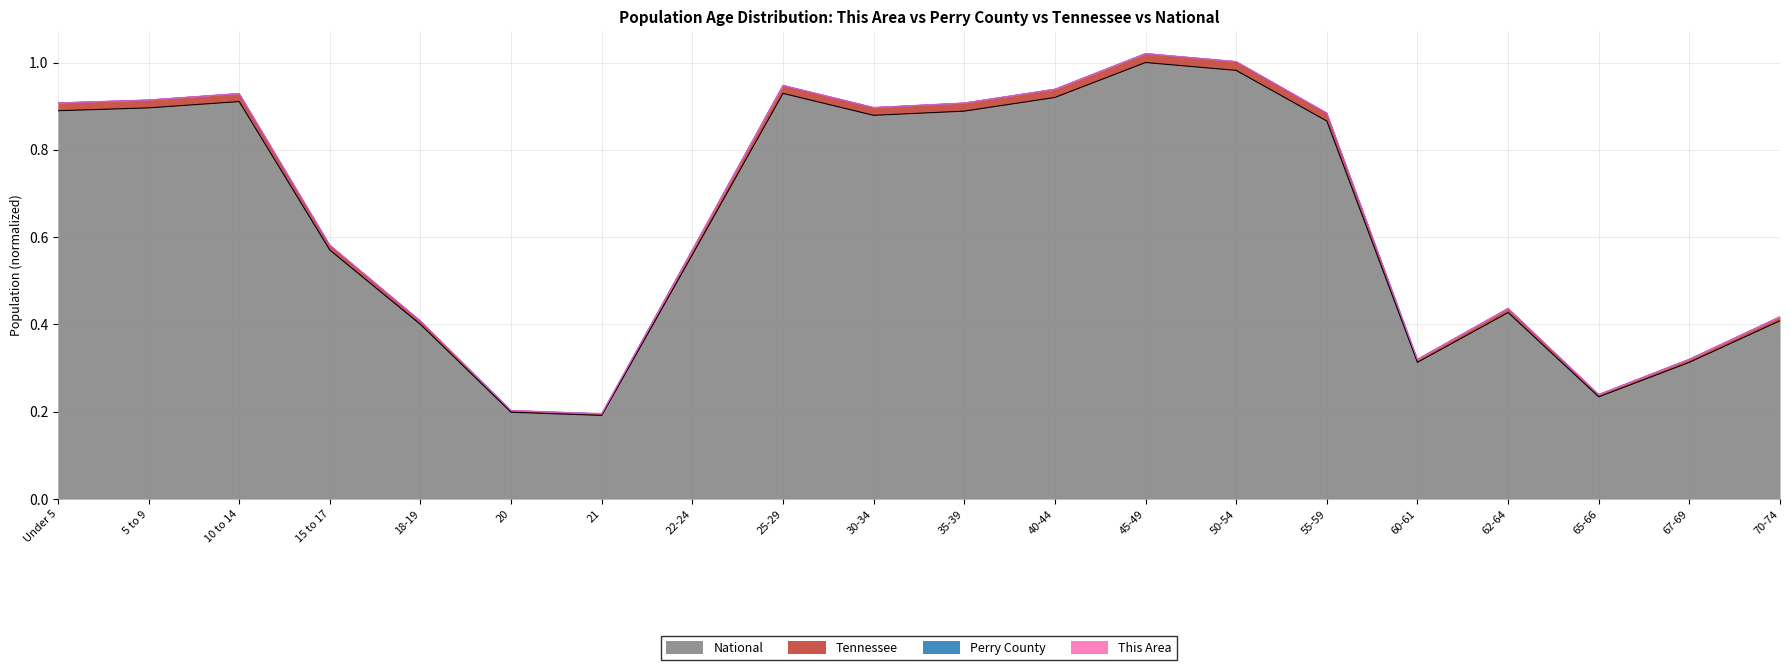

What is the difference between the maximum and minimum values in the National series?

0.8